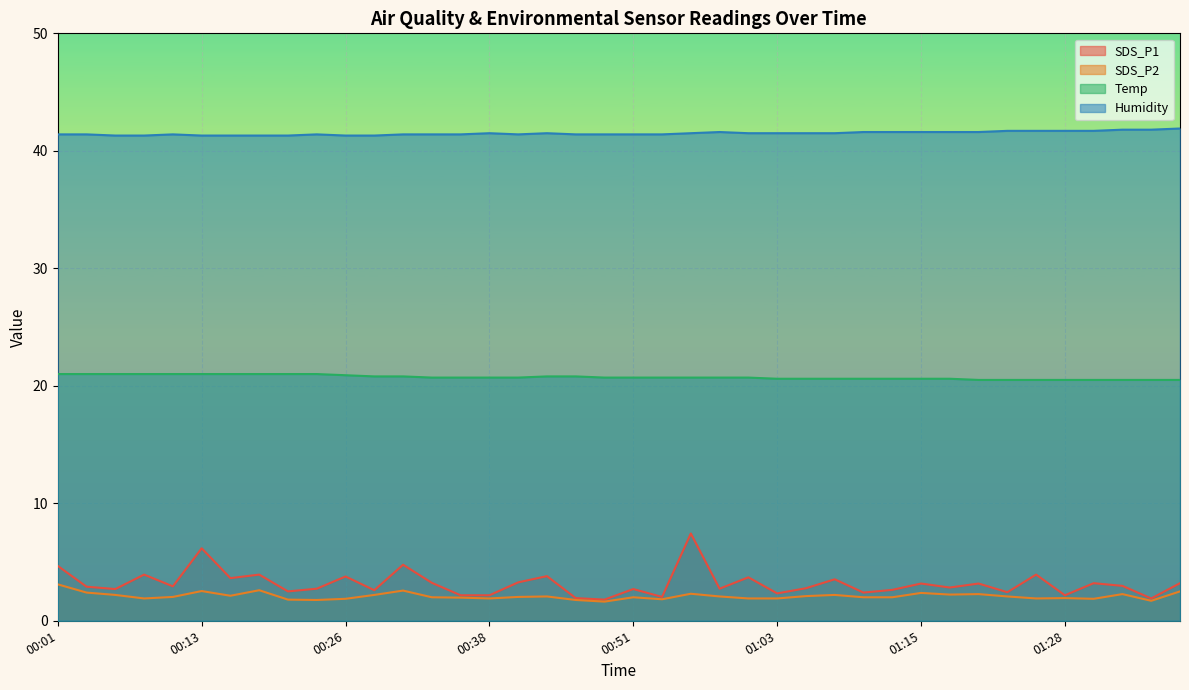

Between 01:30 and 00:58, which is larger?

01:30